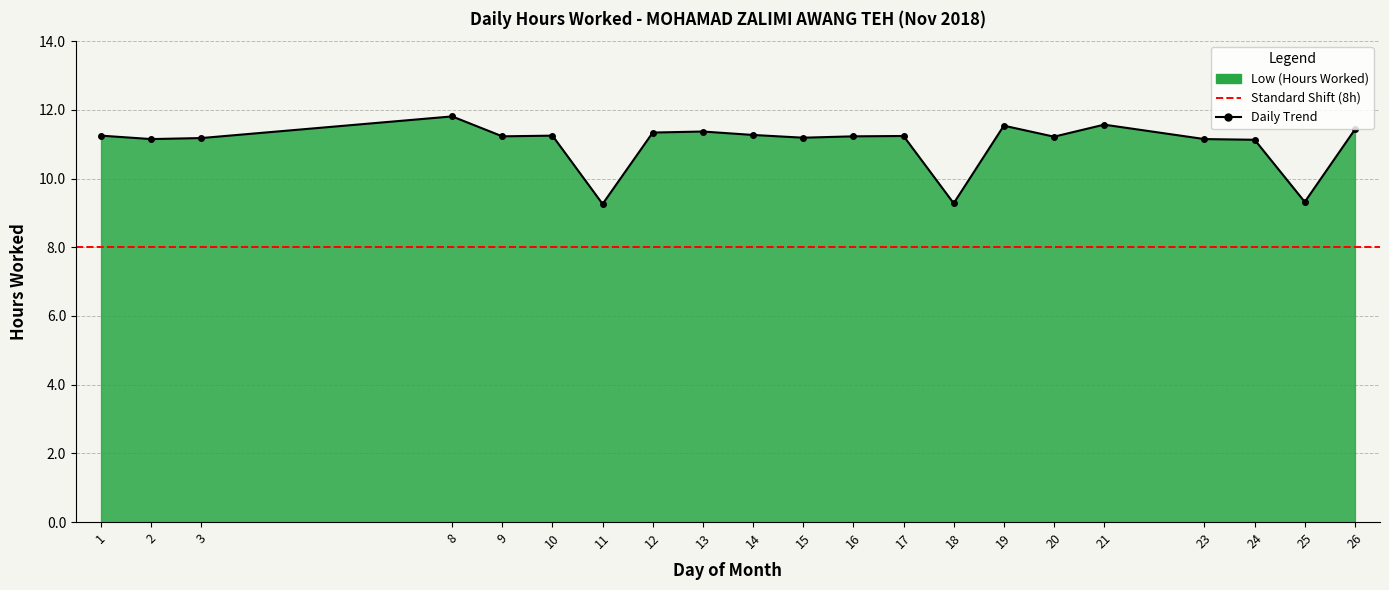

How many data points are less than 11?

3